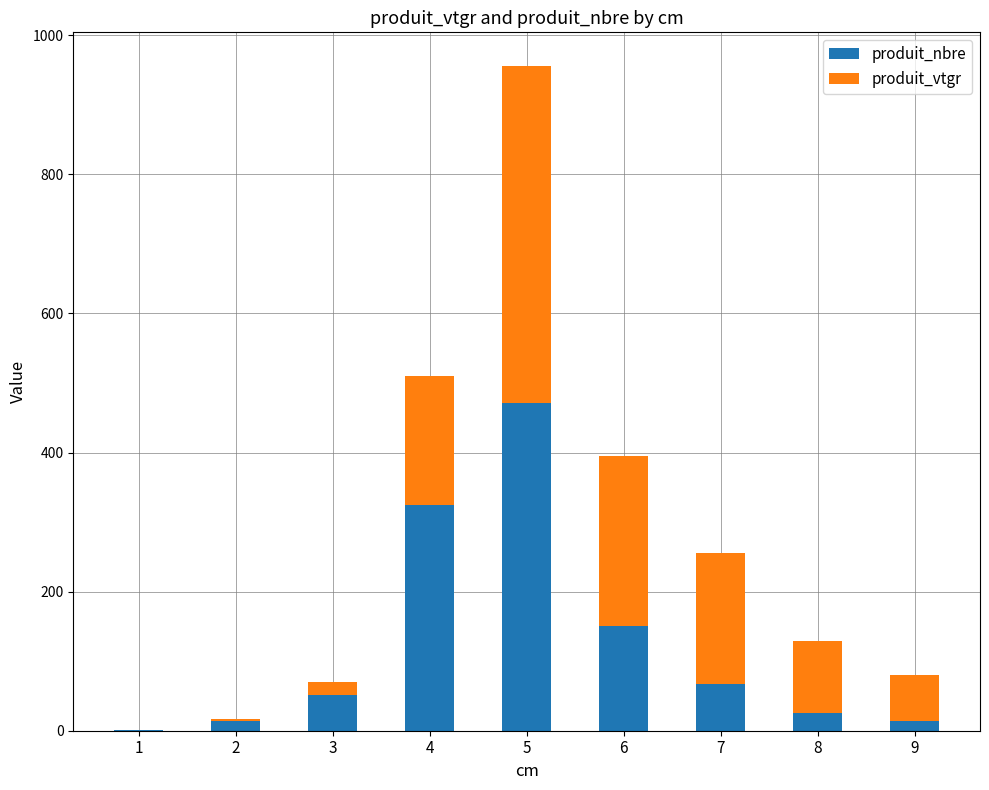

At which category is the sum across all series the highest?

5